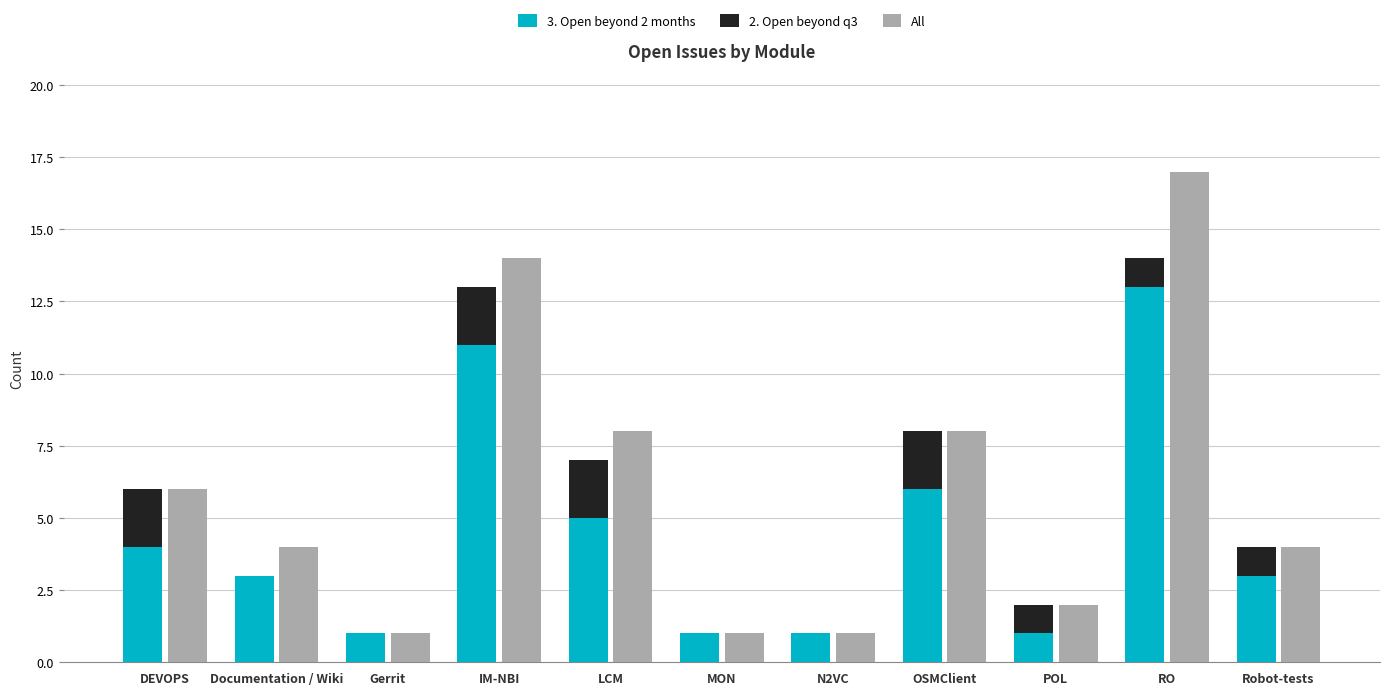

How many values in the 2. Open beyond q3 series exceed 1?

4